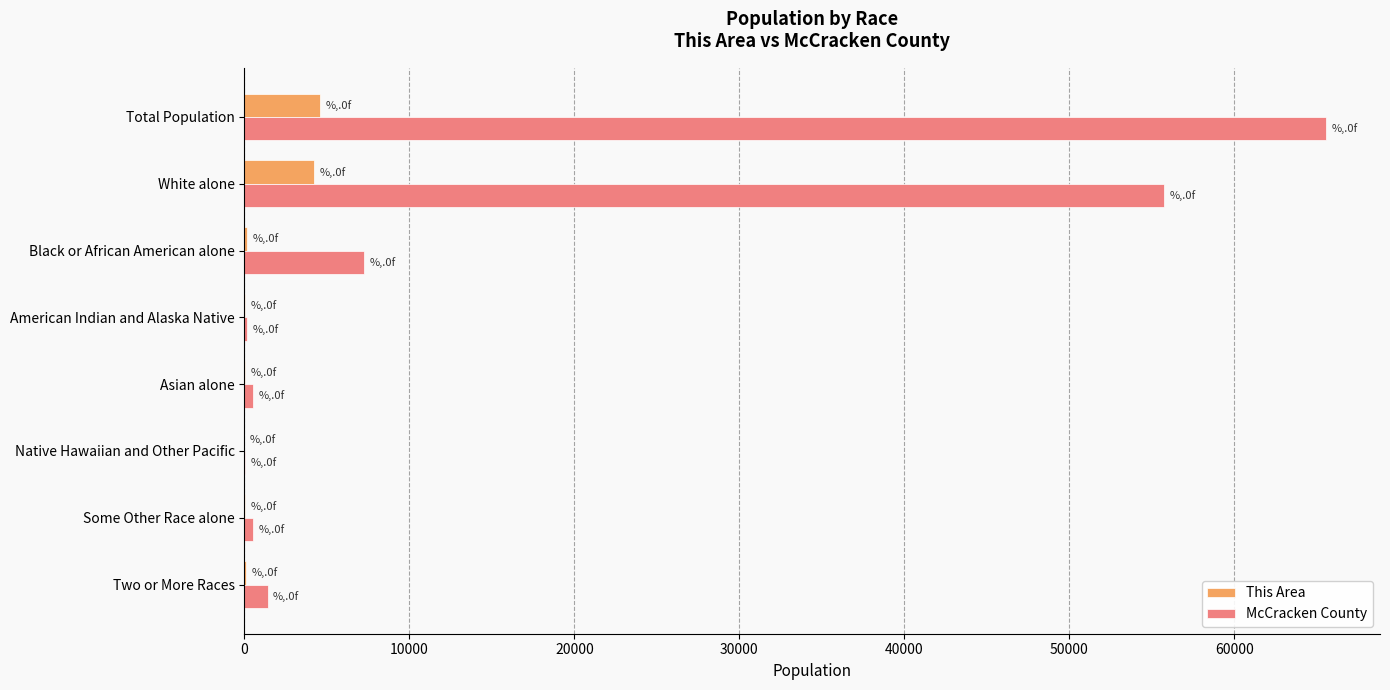

At which category is the sum across all series the highest?

Total Population